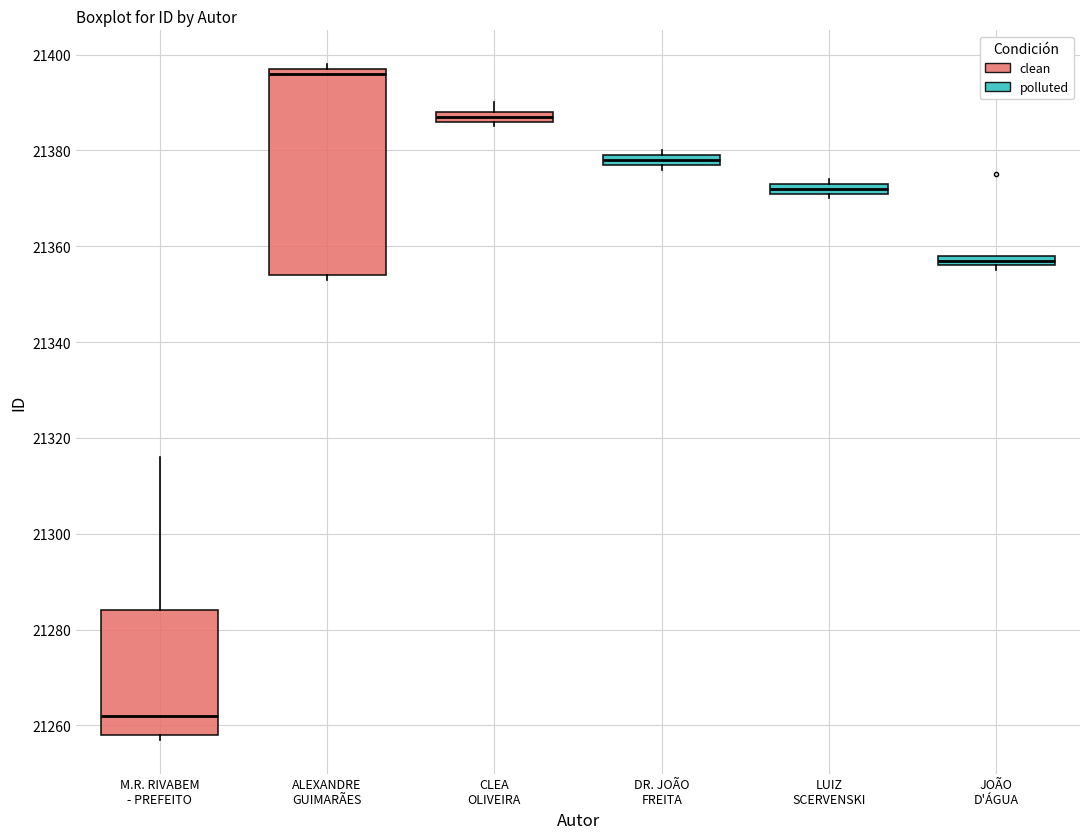

Comparing the boxes themselves (not the whiskers), which one is the tallest?

ALEXANDRE GUIMARÃES